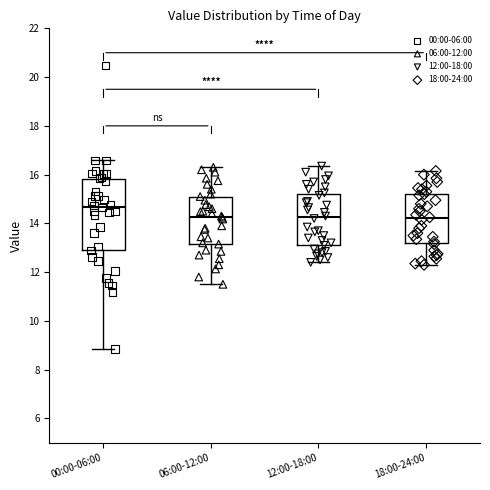

Reading left to right, transcribe this box plot: for each box, give where its median line is, the range the box spans, and where its two whiskers end, as read against the y-axis. The values are not printed on the chart, so give them approximately, as read against the axis.

00:00-06:00: median 14.6, box 13.0 to 15.8, whiskers 8.8 to 16.6
06:00-12:00: median 14.2, box 13.2 to 15.0, whiskers 11.6 to 16.4
12:00-18:00: median 14.2, box 13.2 to 15.2, whiskers 12.4 to 16.4
18:00-24:00: median 14.2, box 13.2 to 15.2, whiskers 12.4 to 16.2